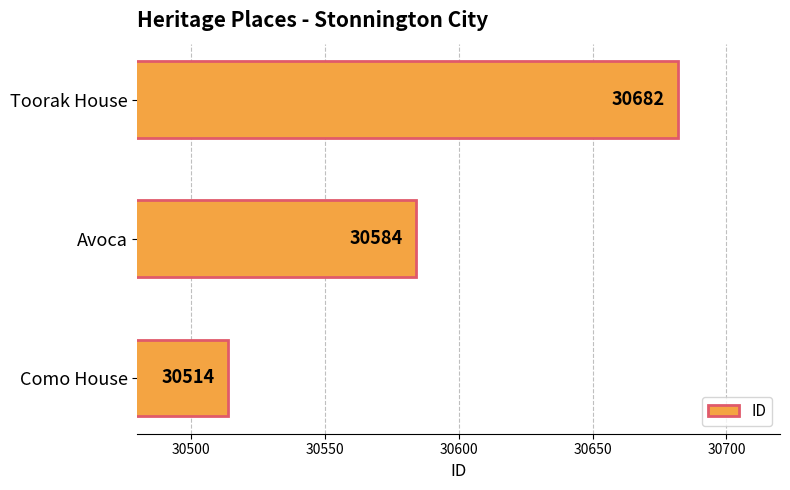

Count the values in the range 30514 to 30682.

3